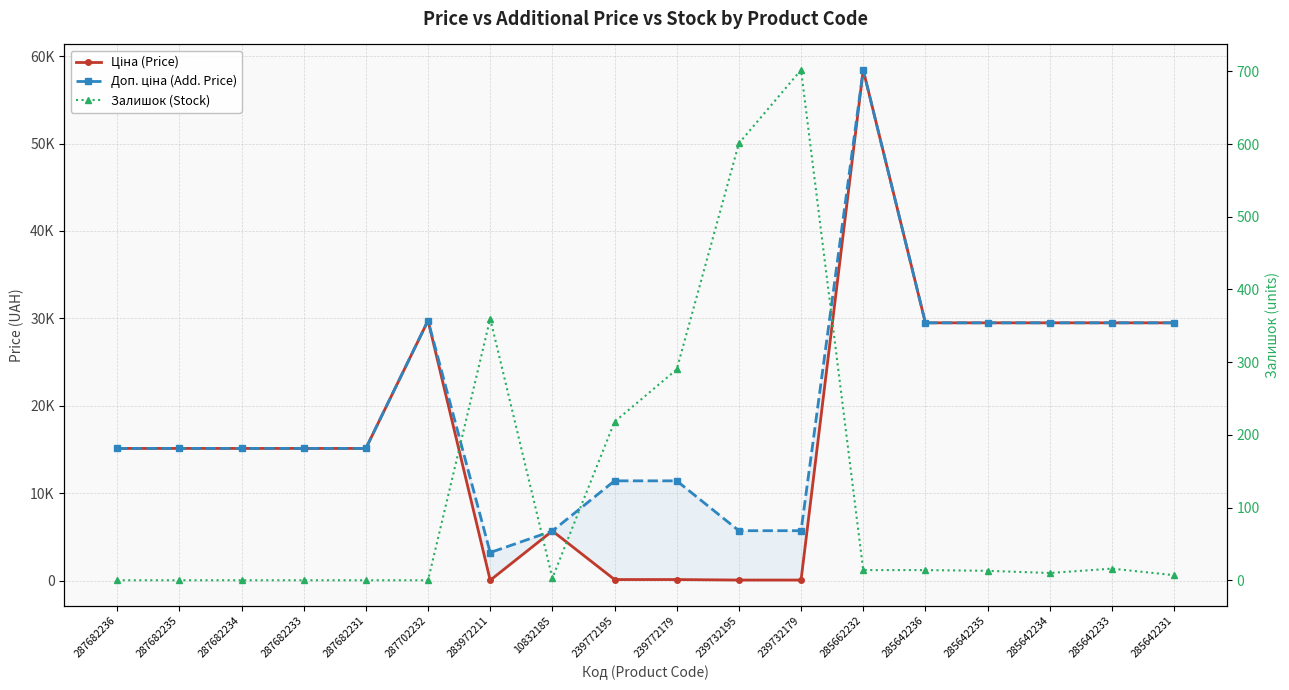

True or false: Ціна (Price) and Доп. ціна (Add. Price) intersect in this chart.

False